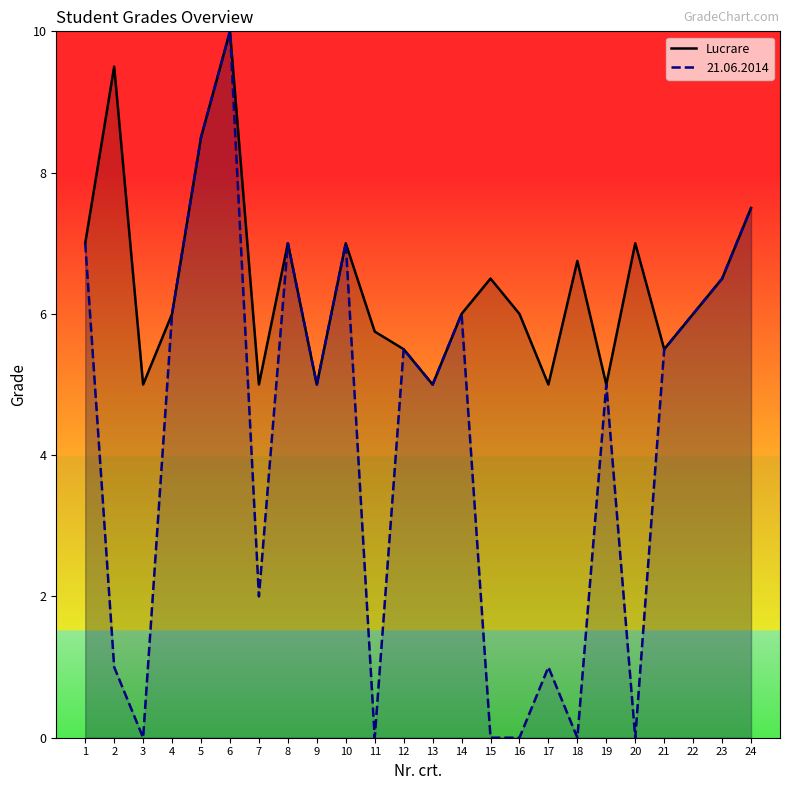

How many series are shown in this chart?

2